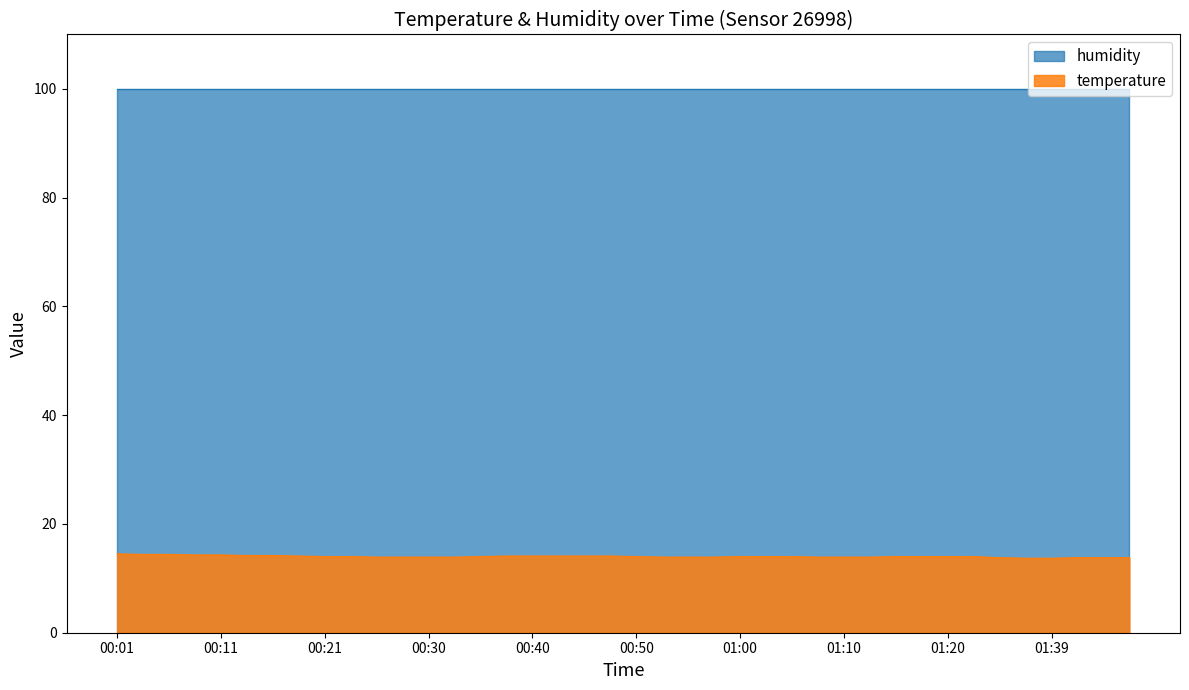

Reading right to left, what are all the values shown in this chart?

01:46=13.8	01:44=13.8	01:41=13.8	01:39=13.7	01:36=13.7	01:34=13.8	01:31=14.0	01:20=14.0	01:18=14.0	01:15=14.0	01:13=13.9	01:10=13.9	01:08=13.9	01:05=14.0	01:02=14.0	01:00=14.0	00:57=13.9	00:55=13.9	00:52=13.9	00:50=14.0	00:47=14.1	00:45=14.1	00:43=14.1	00:40=14.1	00:38=14.1	00:35=14.0	00:33=13.9	00:30=13.9	00:28=13.9	00:25=13.9	00:23=14.0	00:21=14.0	00:18=14.1	00:16=14.2	00:13=14.2	00:11=14.3	00:08=14.3	00:06=14.4	00:03=14.4	00:01=14.5